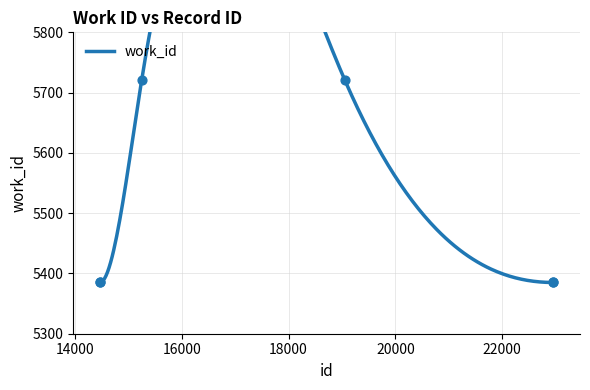

What is the change in value from 14471 to 19053?

+336